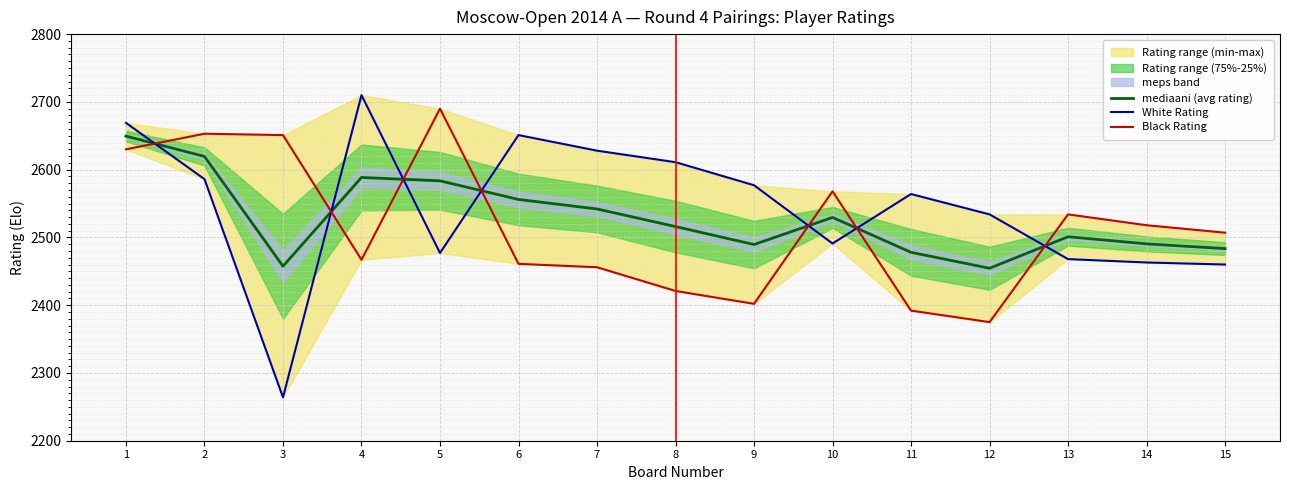

What is the greatest value displayed?

2710.0